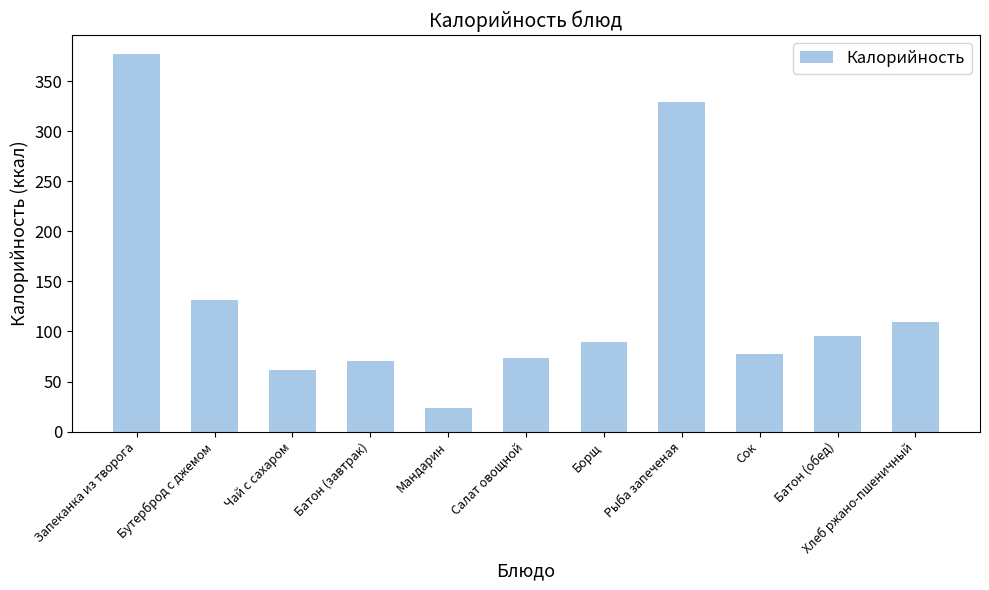

What is the minimum value shown in the chart?

23.5